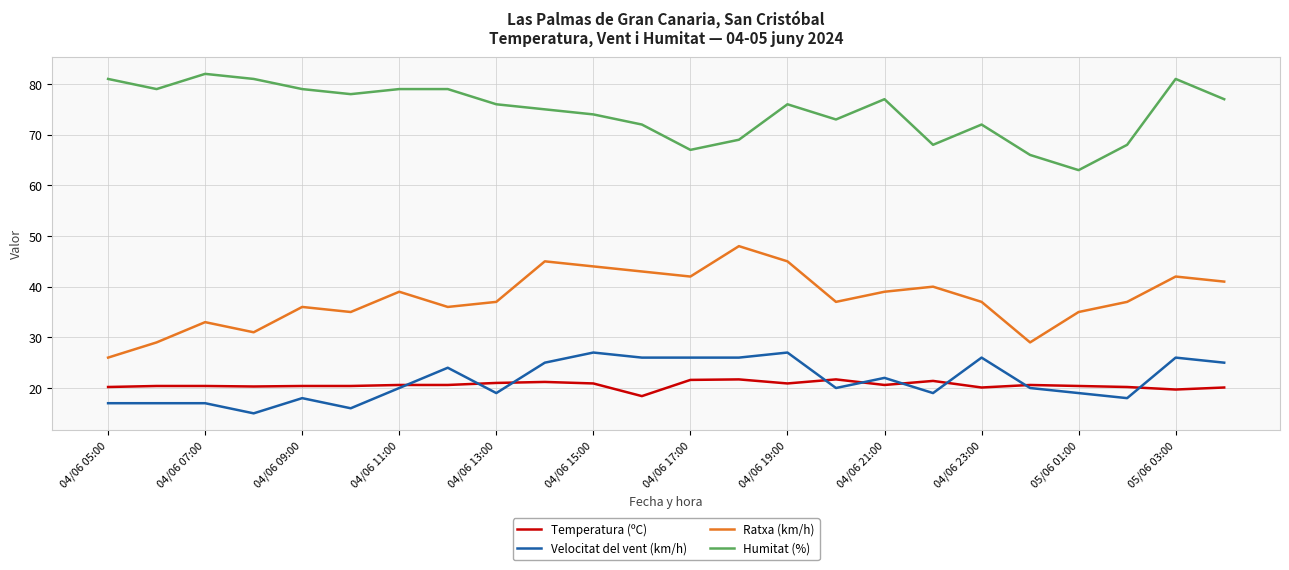

Does the chart have visible grid lines?

Yes